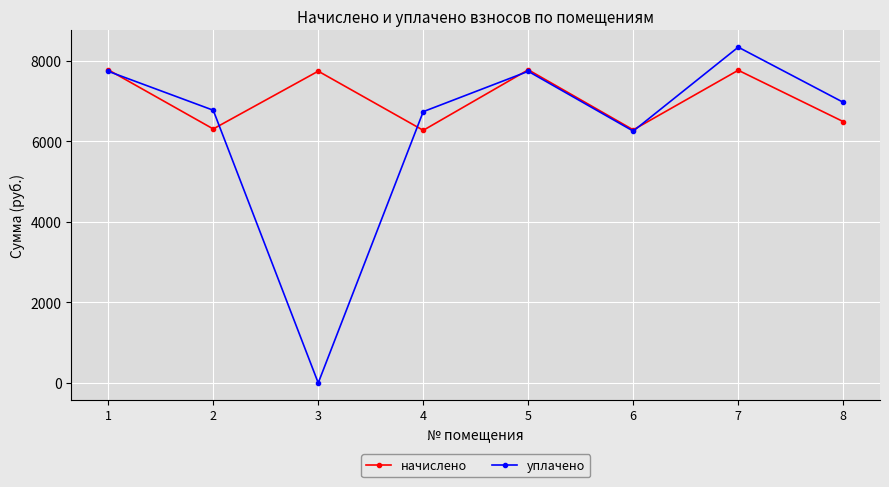

At 4, list the series in order from smallest to largest.

начислено, уплачено